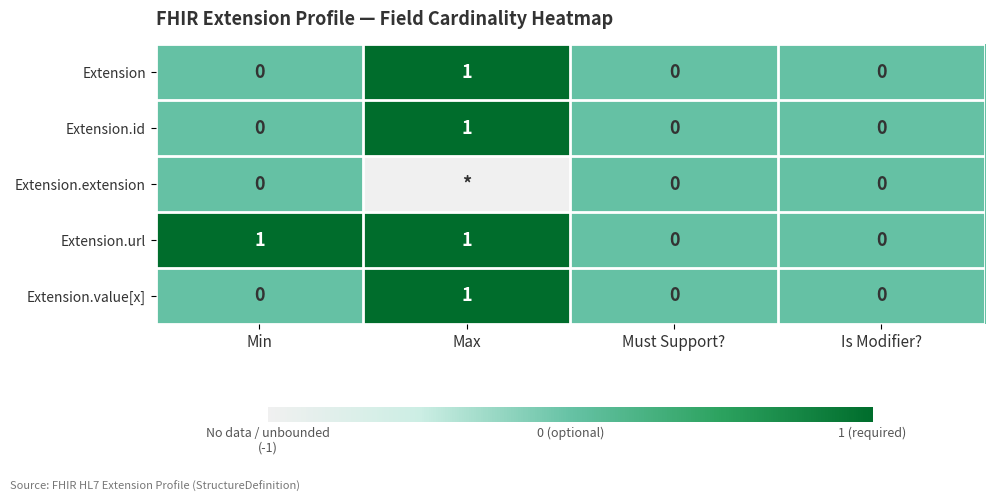

How many Extension.value[x] values are between 0 and 1?

4